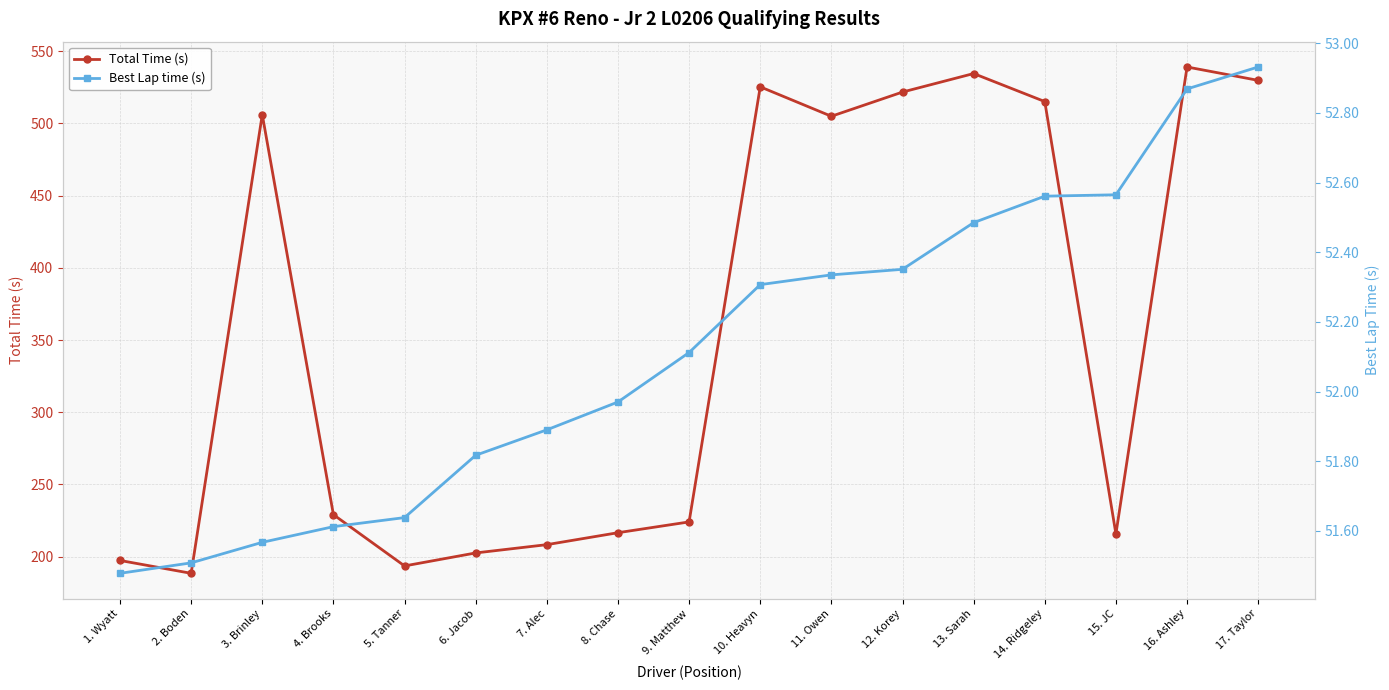

What is the highest value of the Total Time (s) series?

539.1